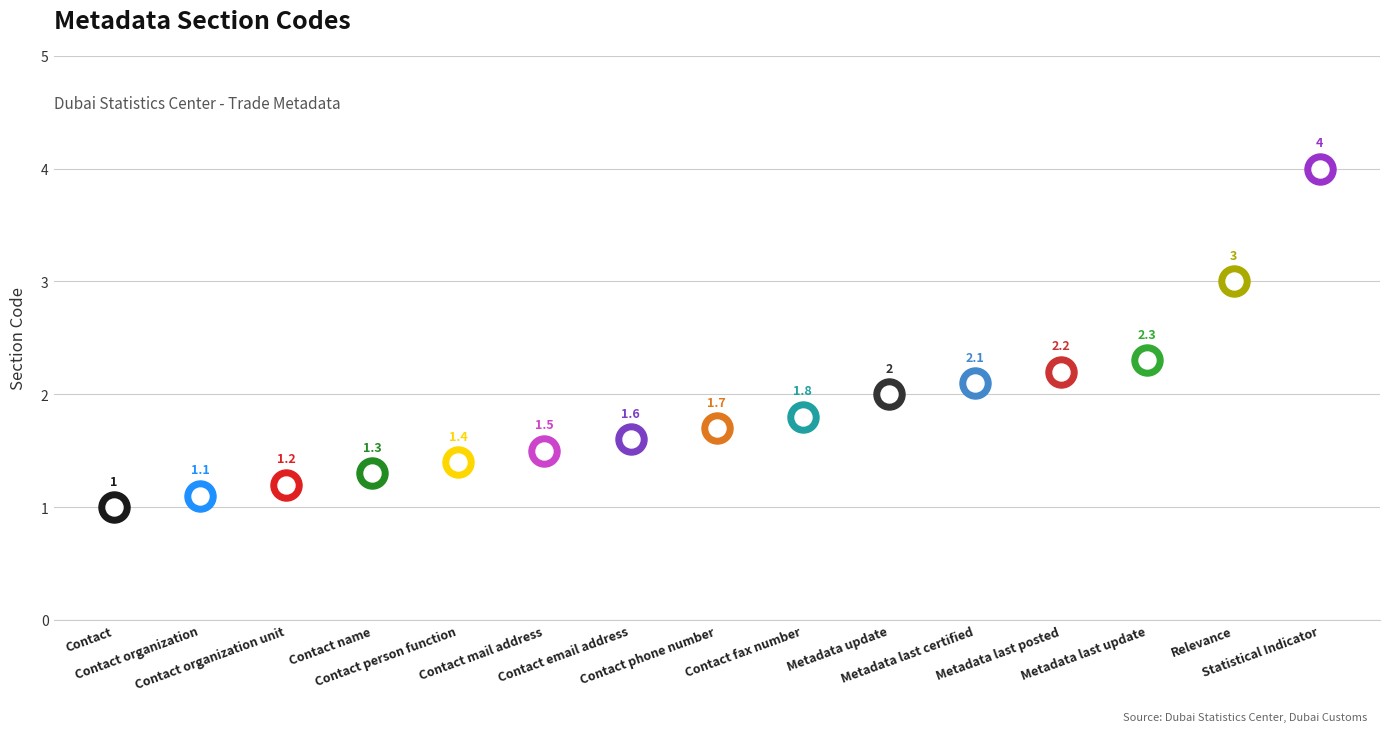

Which has a higher value, Contact organization unit or Contact organization?

Contact organization unit